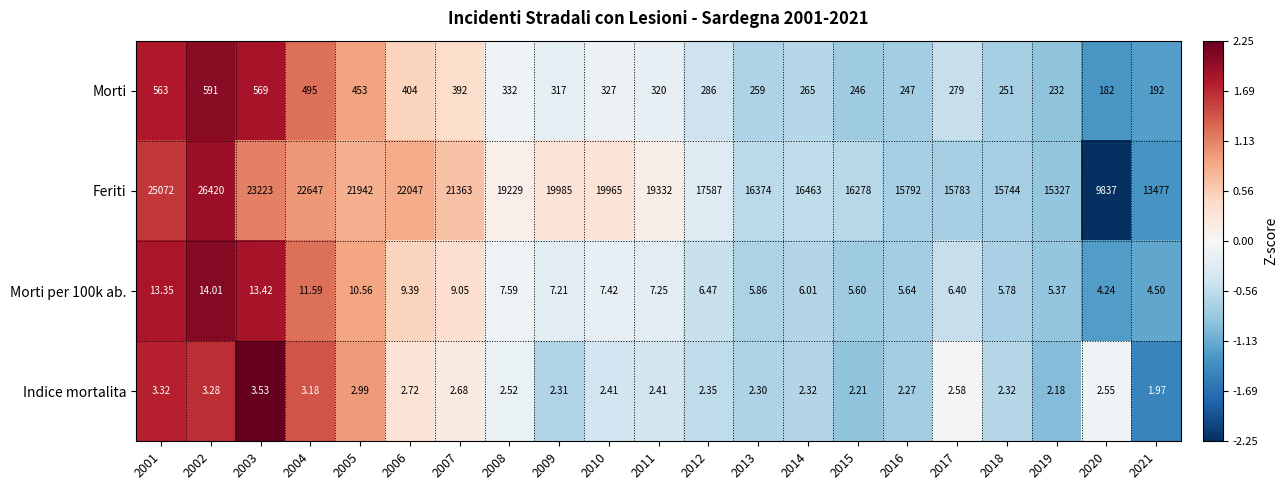

Between 2012 and 2017, which series saw the biggest shift?

Feriti